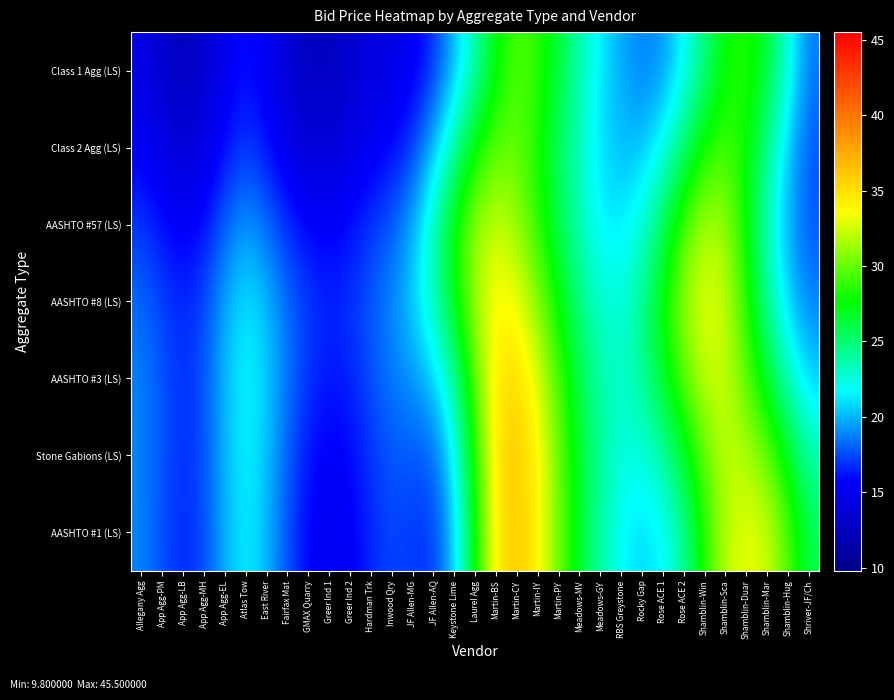

What is the minimum value shown in the chart?

12.5